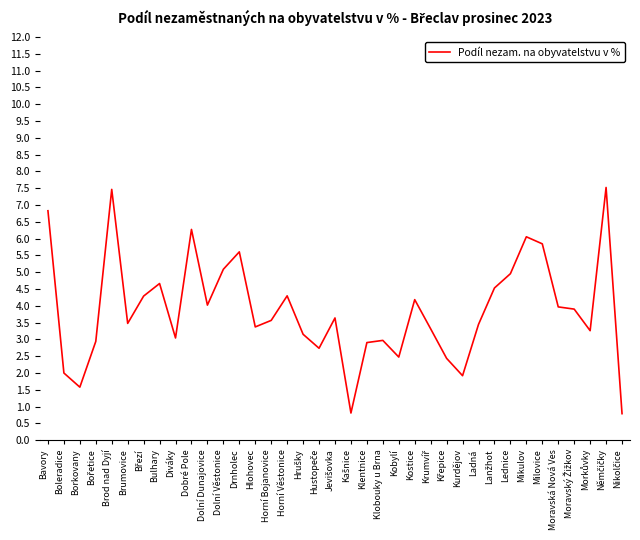

Is it true that the value at Brumovice is 3.5?

True